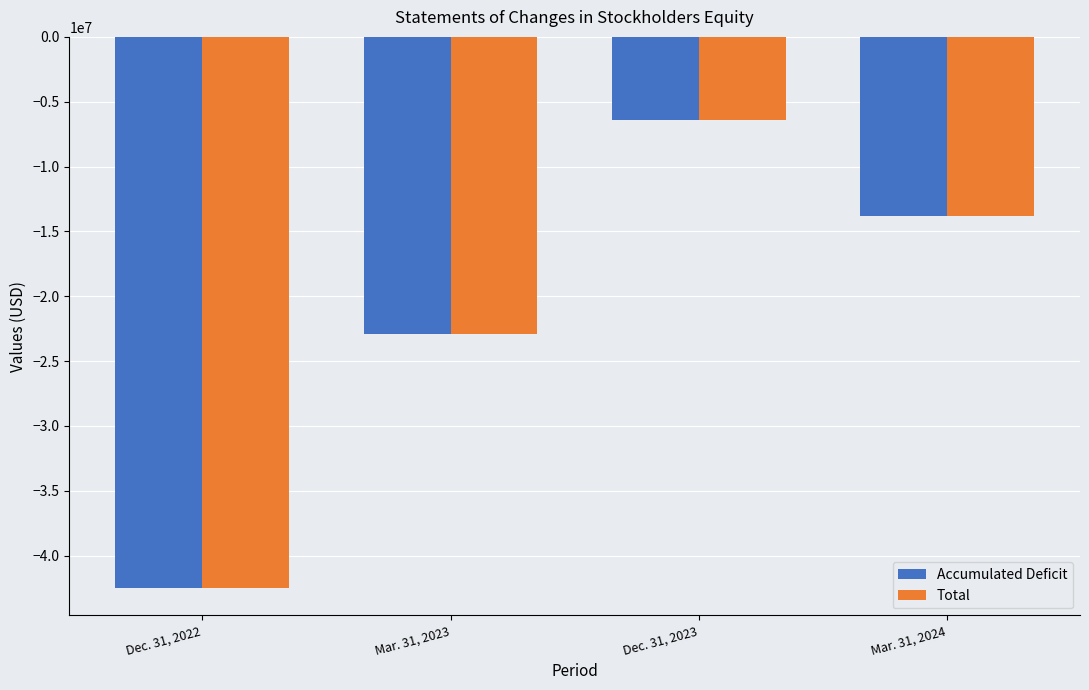

Reading right to left, list all the values displayed in this chart.

Accumulated Deficit: -13819219	-6434838	-22889977	-42489837
Total: -13816631	-6432250	-22887389	-42487249